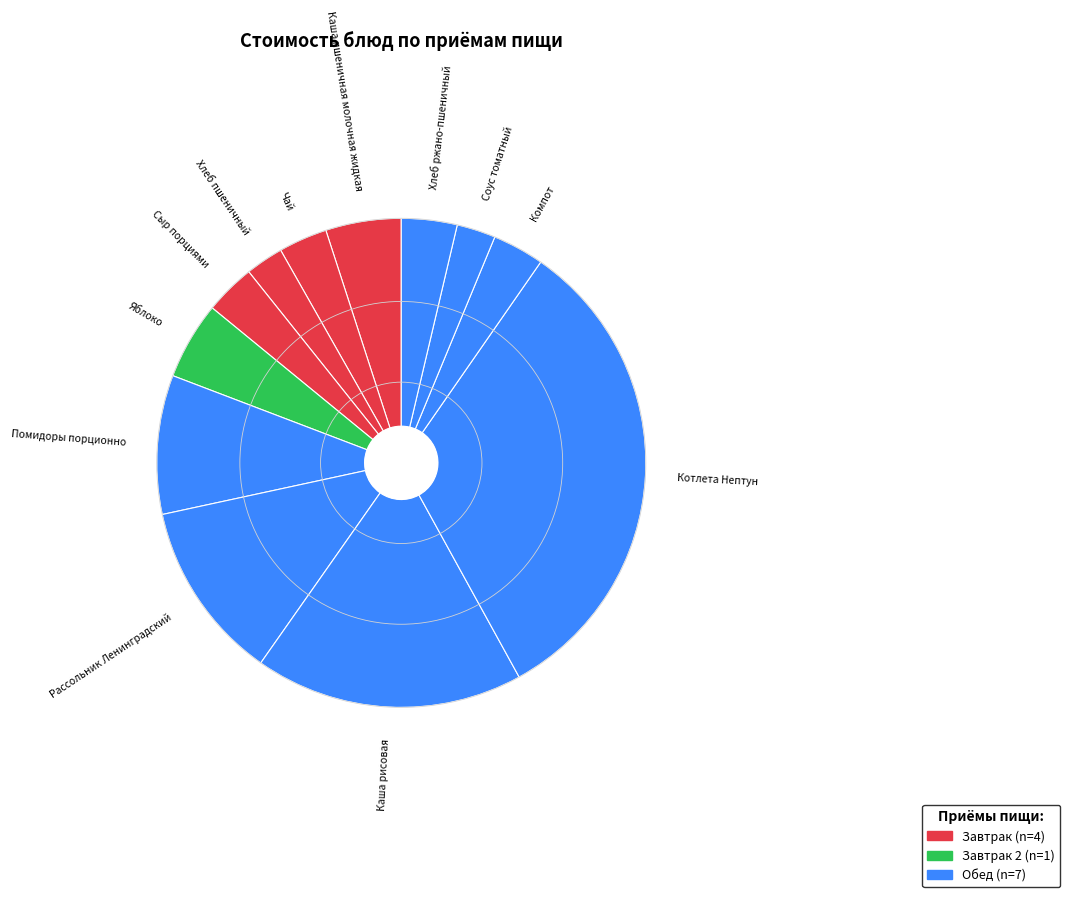

How many slices are in this pie chart?

12